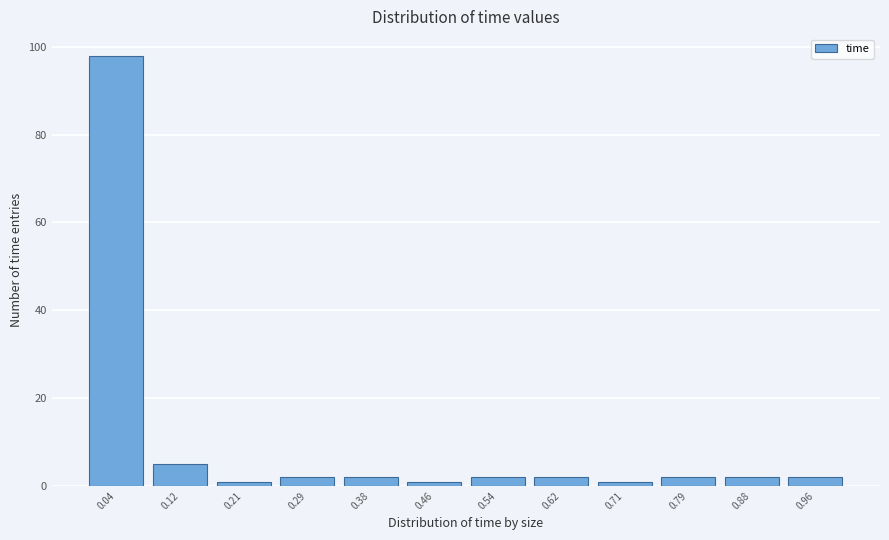

Over which range of the x-axis is the bar tallest?

0.00 to 0.08